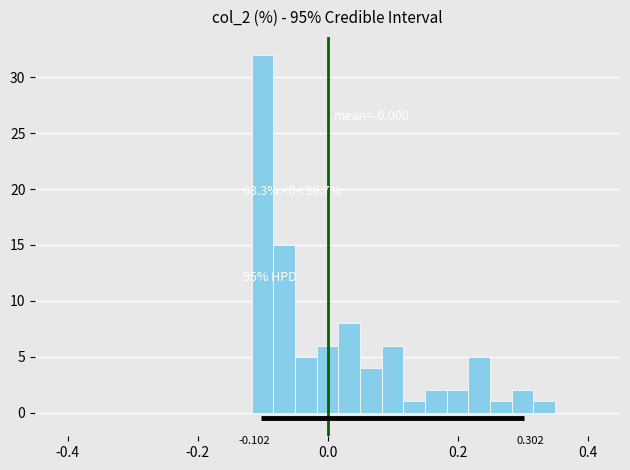

Around what value on the x-axis is the tallest bar? Give the approximate position of its centre, as read against the axis.

-0.10